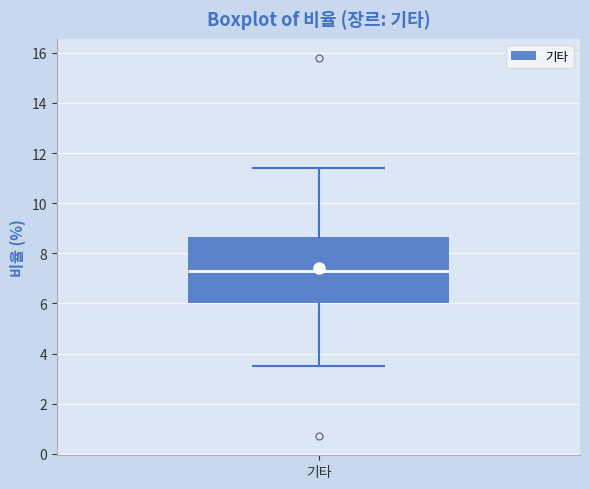

Transcribe this box plot: give where the median line is, the range the box spans, and where the two whiskers end, as read against the y-axis. The values are not printed on the chart, so give them approximately, as read against the axis.

median 7.4, box 6.0 to 8.6, whiskers 3.6 to 11.4